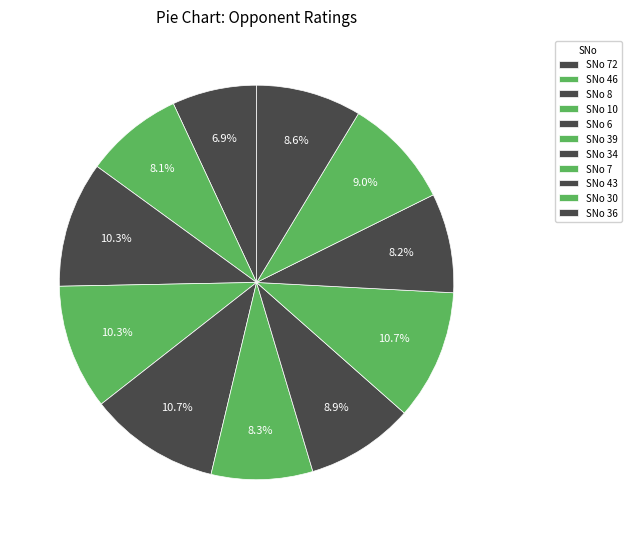

Count the number of slices in the pie.

11